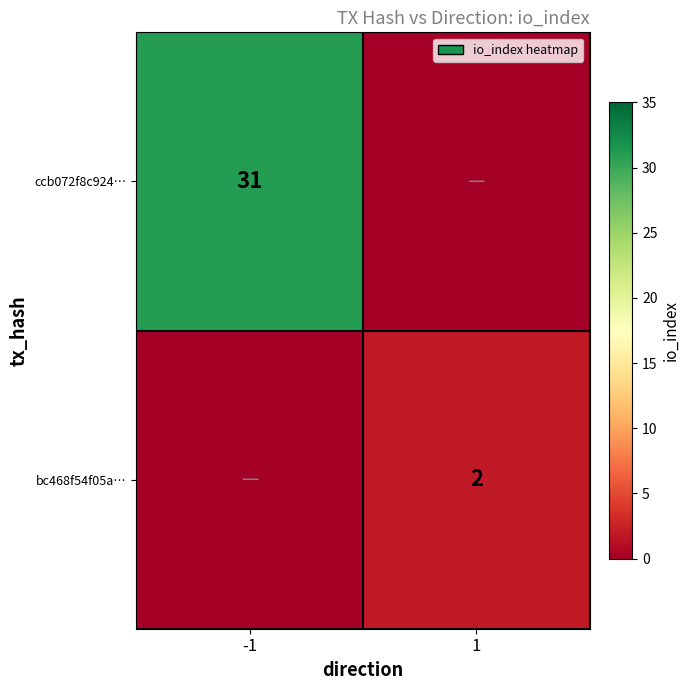

The value of ccb072f8c924… at -1 is 31. True or false?

True